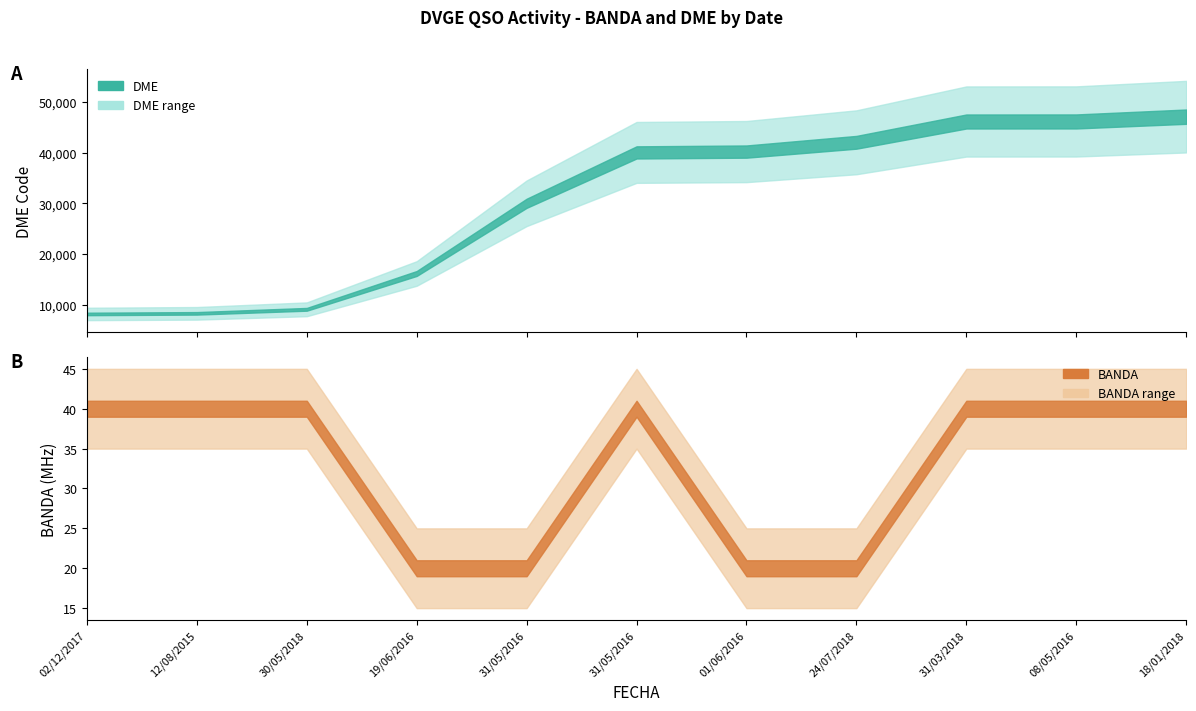

What is the spread (max minus min) of values at 01/06/2016?

40192